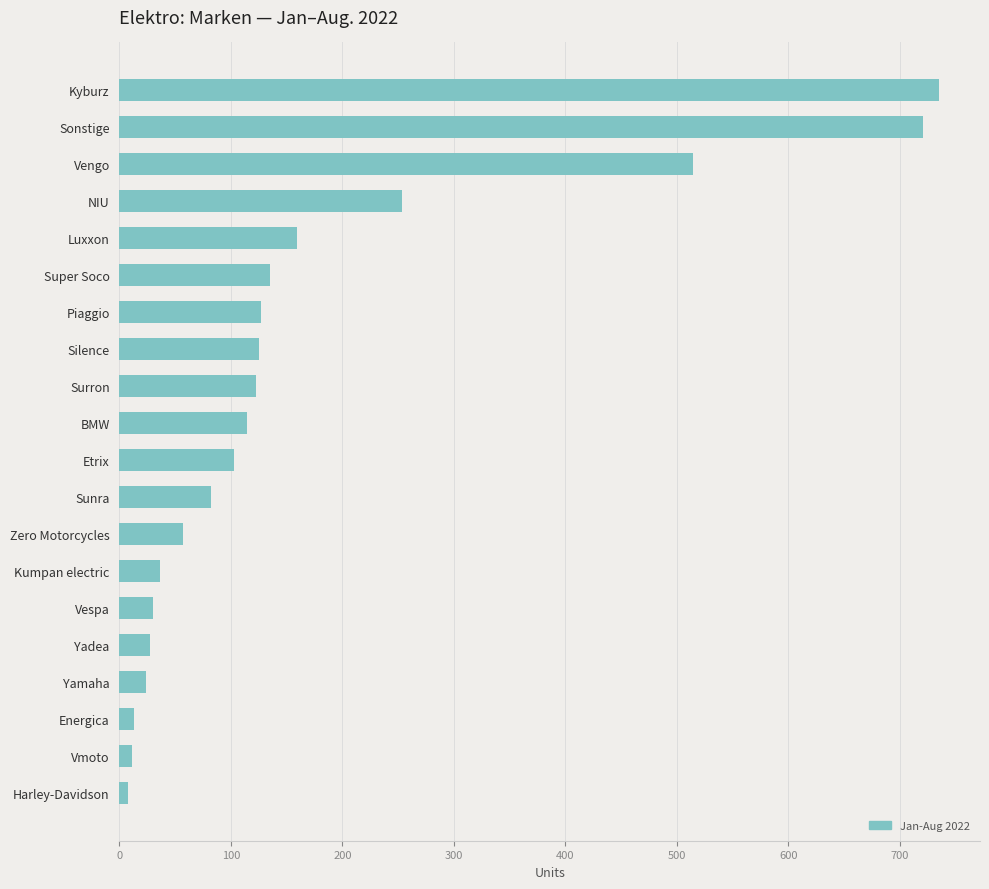

At which label is the value closest to 371?

NIU